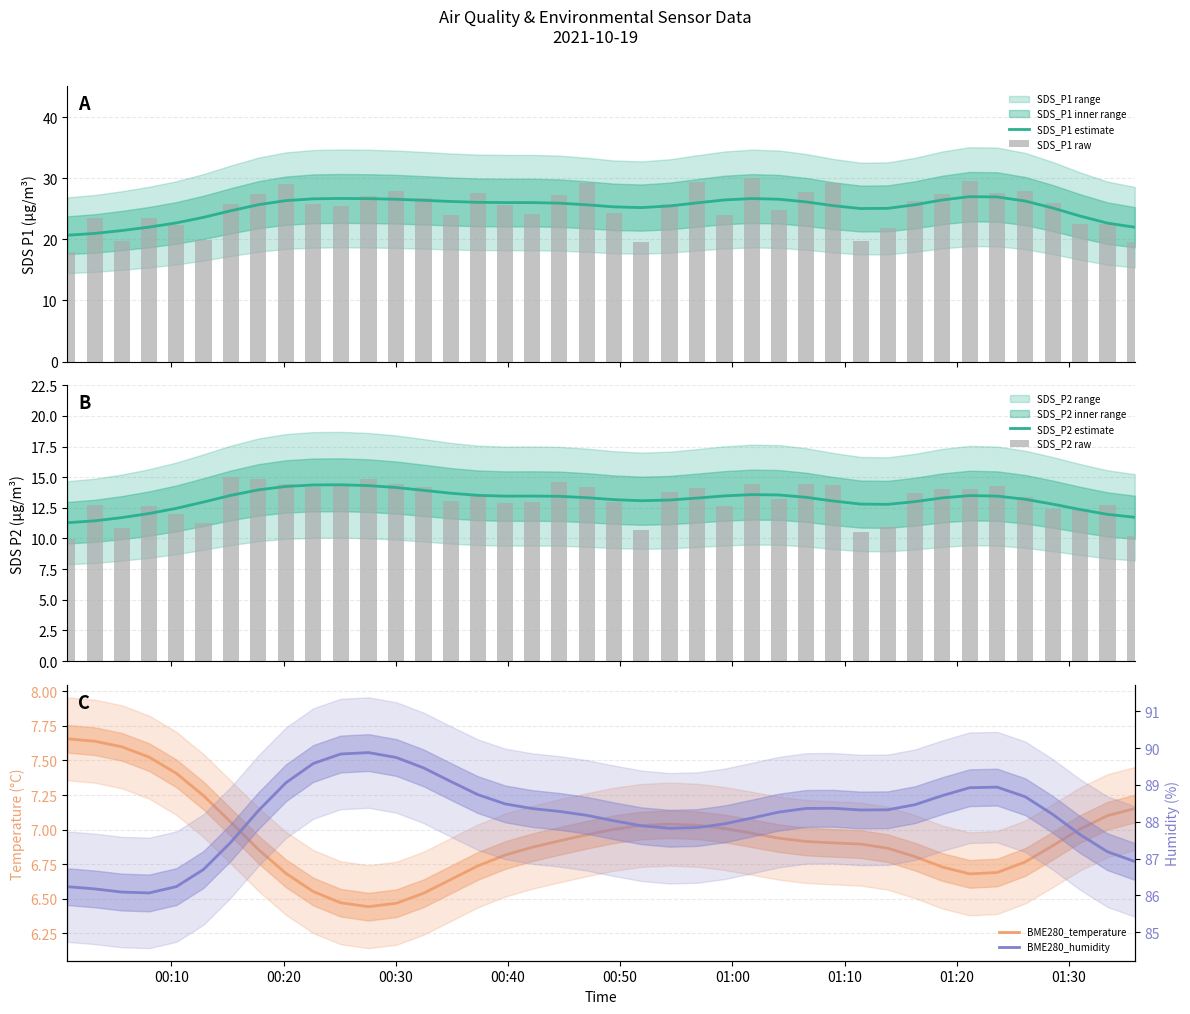

What is the maximum value for SDS_P1 estimate?

27.0